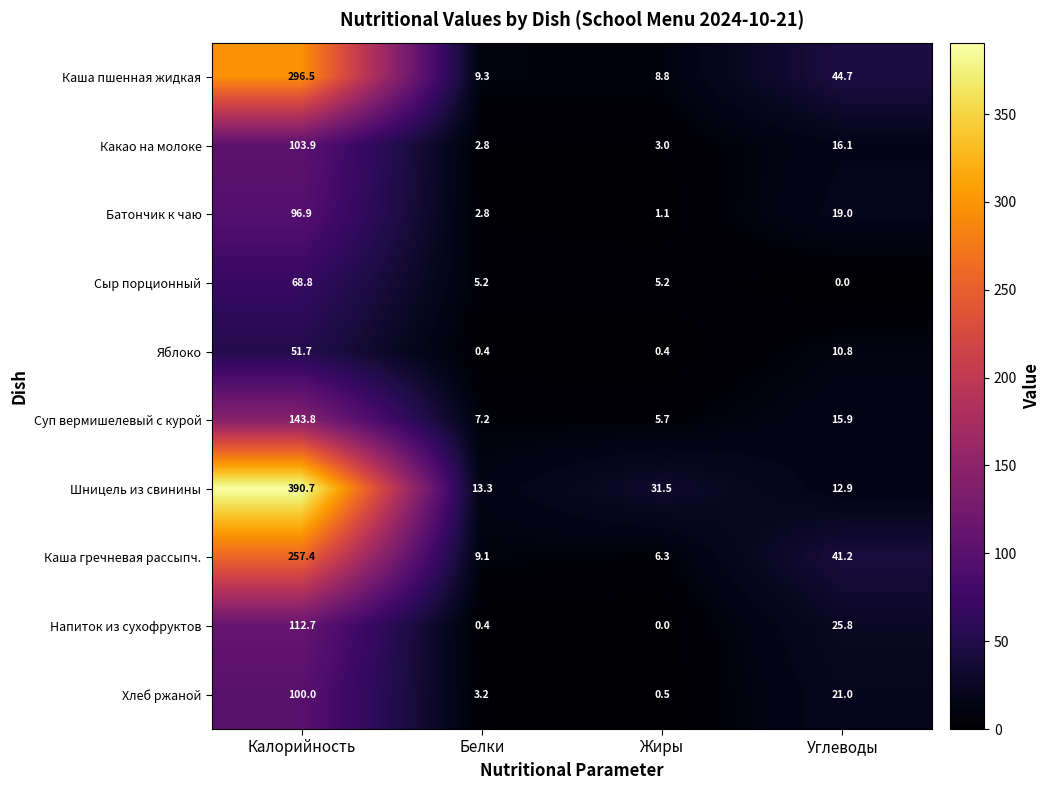

Which category has the highest value across all series?

Калорийность